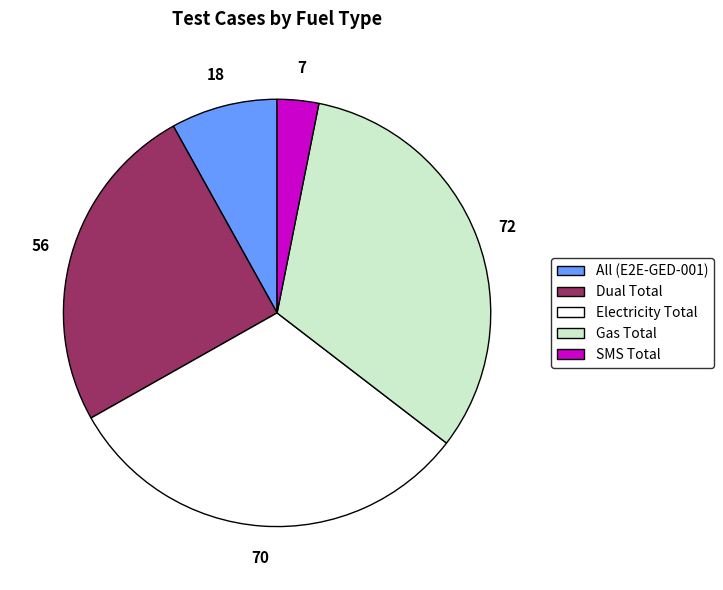

Which has a higher value, Dual Total or SMS Total?

Dual Total